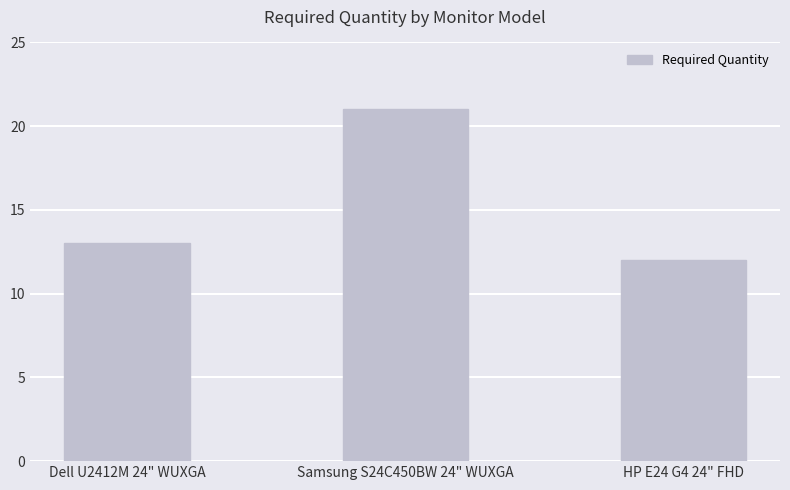

What position from the left is HP E24 G4 24" FHD?

3